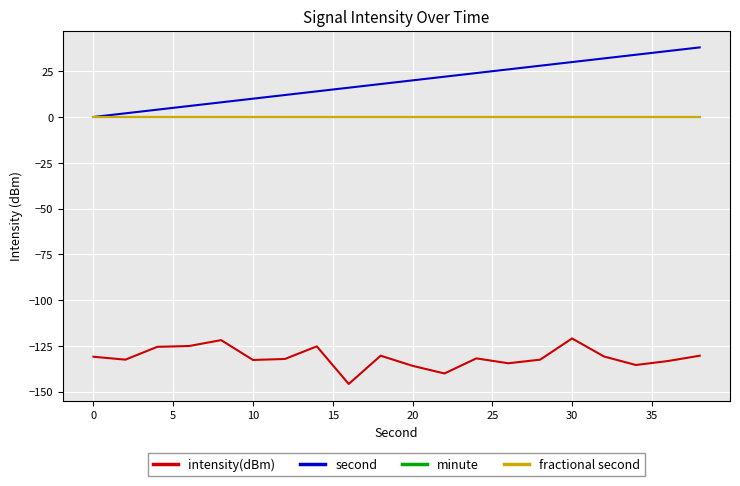

Does the chart have visible grid lines?

Yes